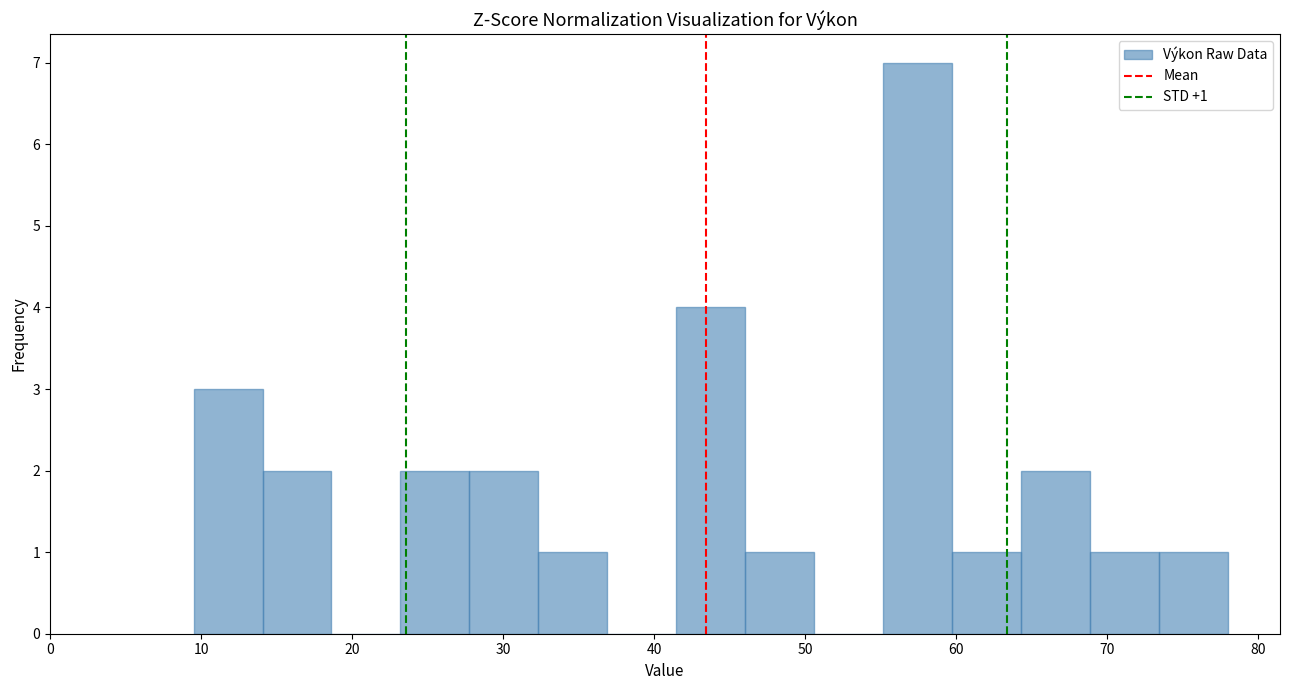

Over which range of the x-axis is the bar tallest?

55 to 60